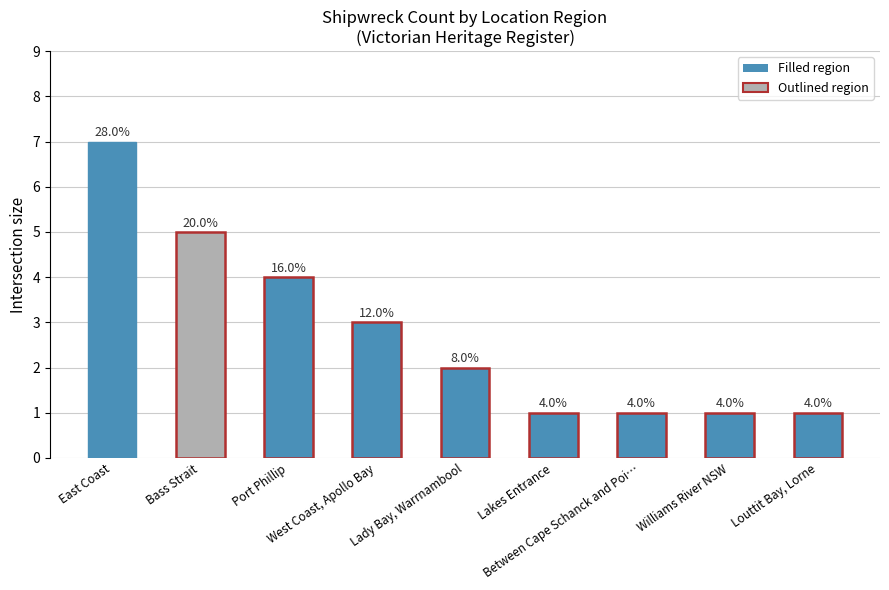

Are the bars horizontal?

No